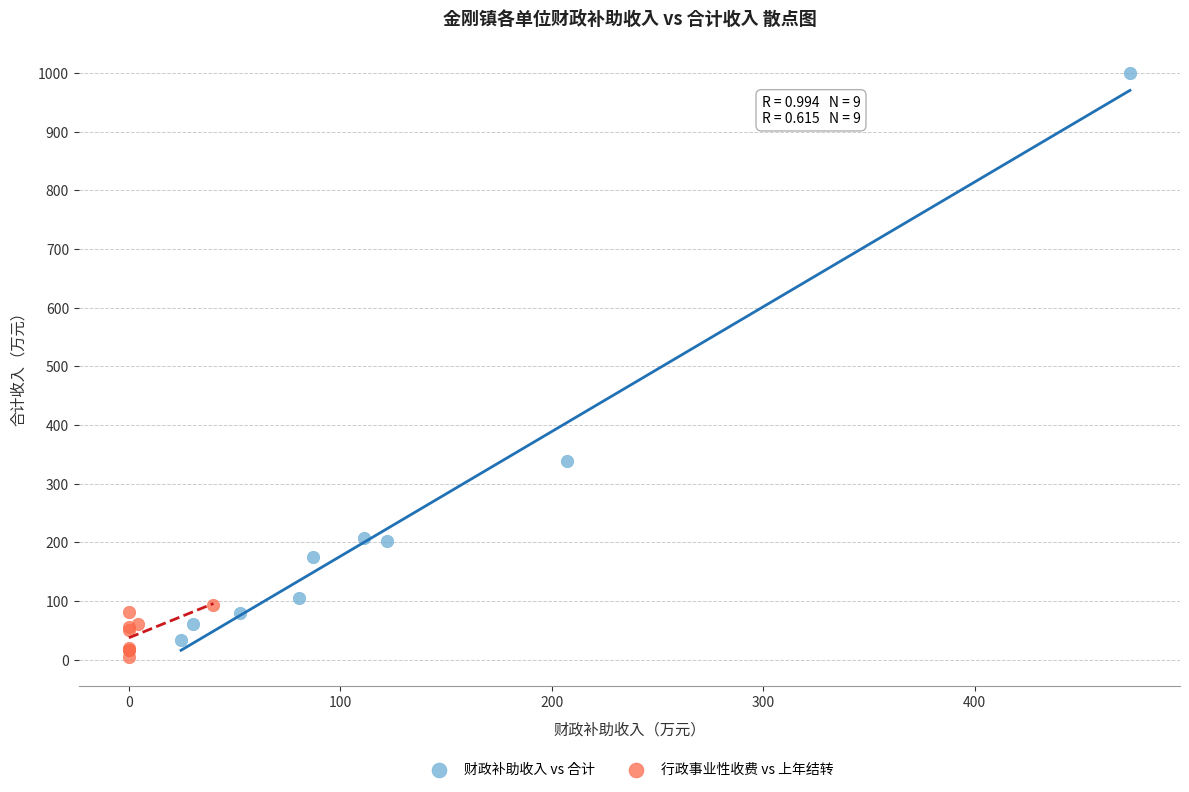

Which series reaches the maximum Y coordinate?

财政补助收入 vs 合计